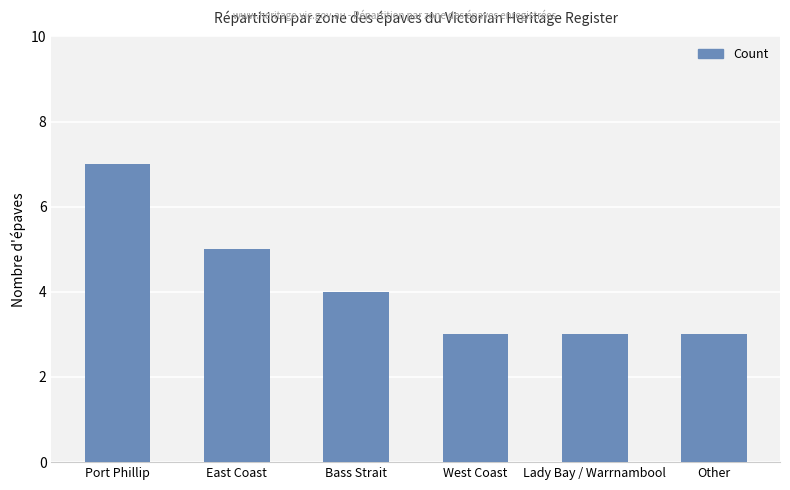

How many distinct data groups are displayed?

1